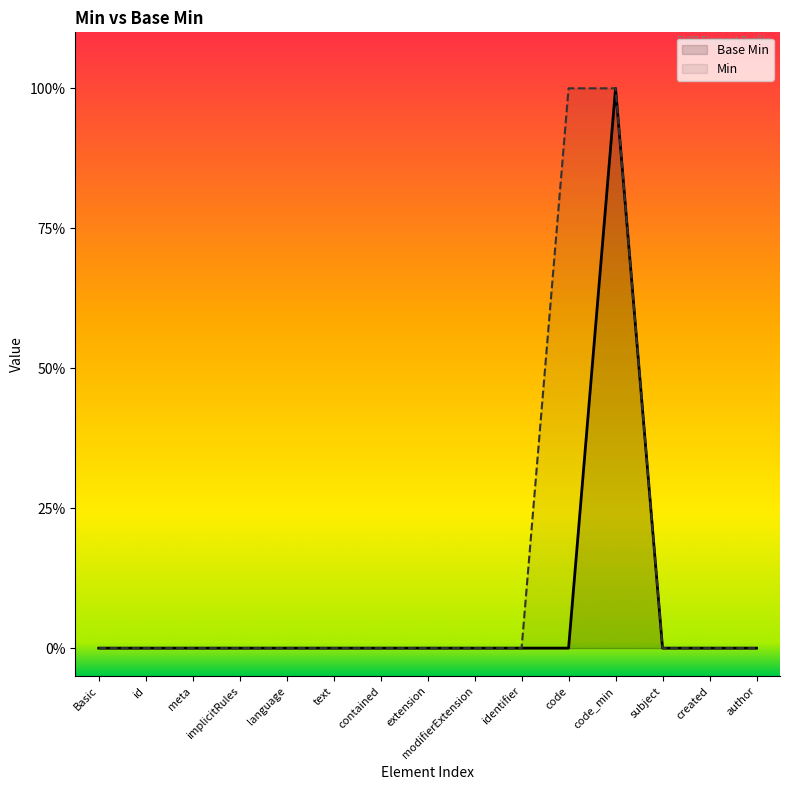

How many values are between 0 and 1?

15